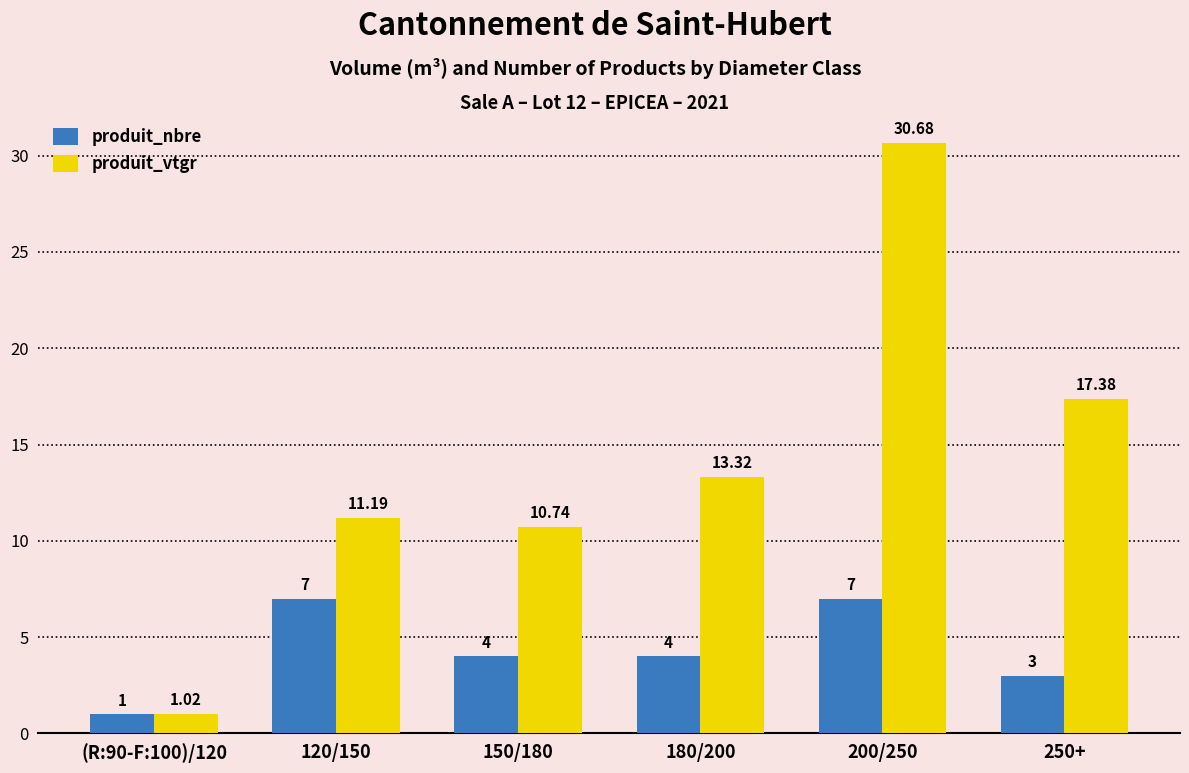

What is the sum of all produit_nbre values?

26.0